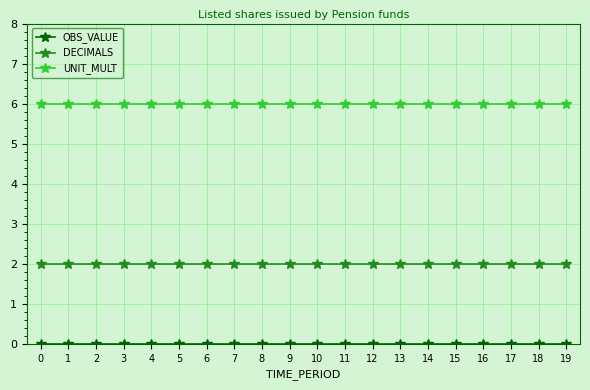

What is the total value across all series at 15?

8